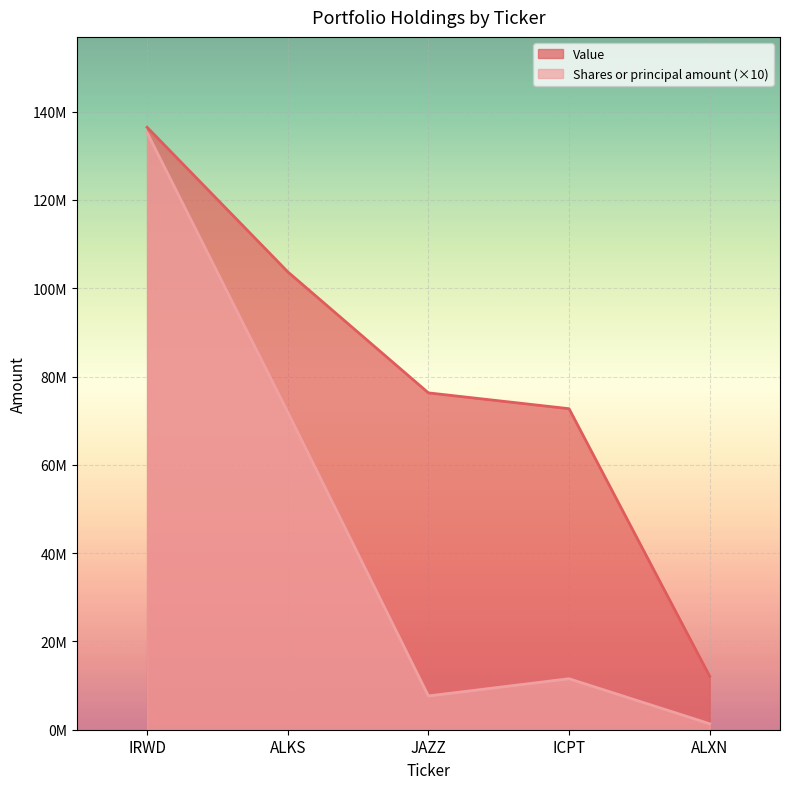

Between ALKS and JAZZ, which series saw the biggest shift?

Shares or principal amount (×10)